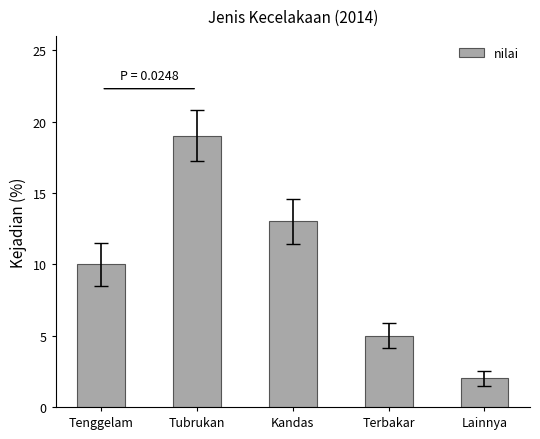

Reading left to right, extract all data points from this chart.

10	19	13	5	2